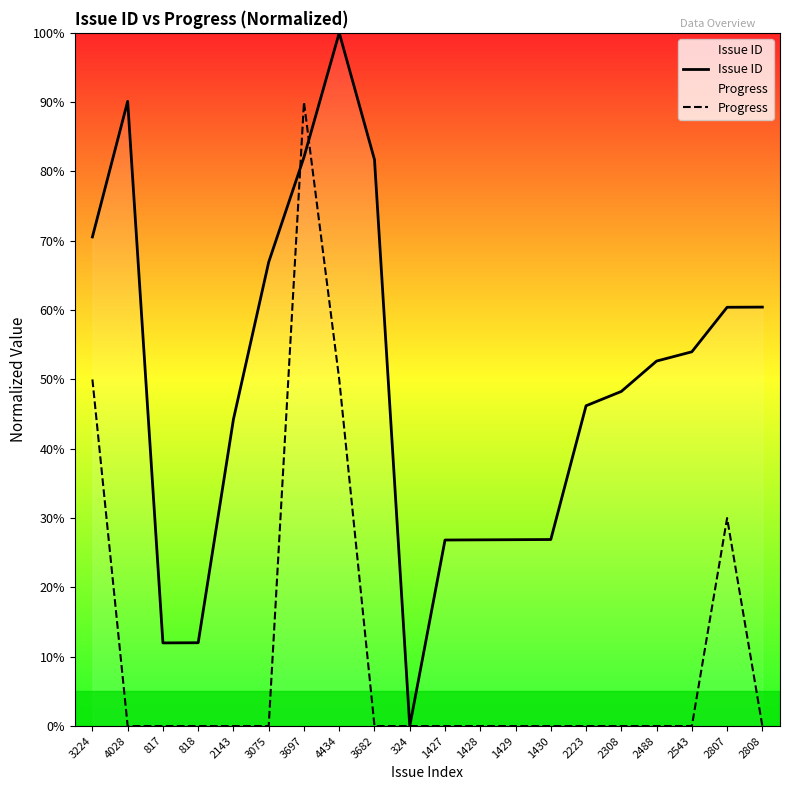

In Issue ID, how many points are higher than both neighbors (excluding endpoints)?

2